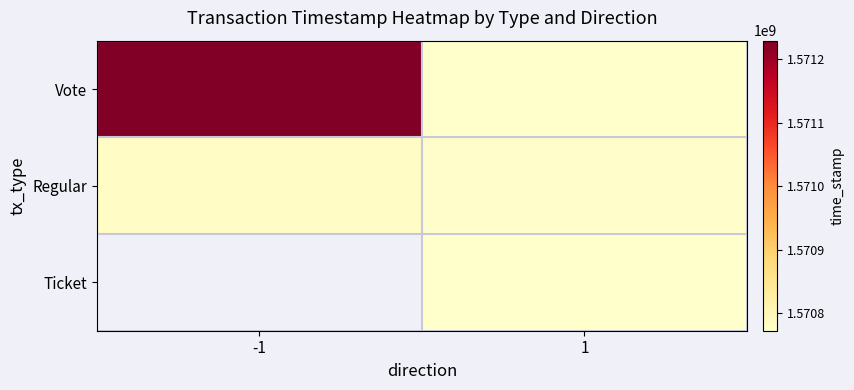

Which has a higher value, 1 or -1?

-1